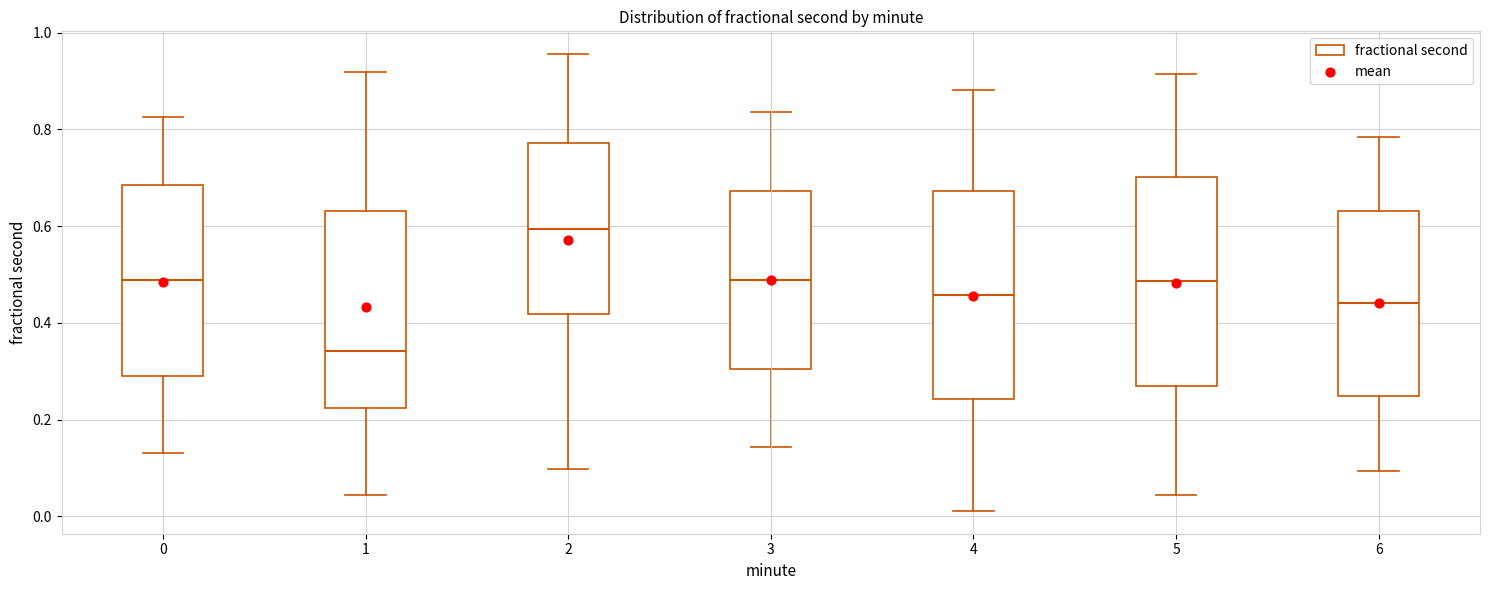

Reading left to right, read every box against the y-axis: the position of its median line, the range the box covers, and the ends of its whiskers. The values are not printed on the chart, so give them approximately, as read against the axis.

0: median 0.48, box 0.30 to 0.68, whiskers 0.14 to 0.82
1: median 0.34, box 0.22 to 0.64, whiskers 0.04 to 0.92
2: median 0.60, box 0.42 to 0.78, whiskers 0.10 to 0.96
3: median 0.48, box 0.30 to 0.68, whiskers 0.14 to 0.84
4: median 0.46, box 0.24 to 0.68, whiskers 0.02 to 0.88
5: median 0.48, box 0.26 to 0.70, whiskers 0.04 to 0.92
6: median 0.44, box 0.24 to 0.64, whiskers 0.10 to 0.78